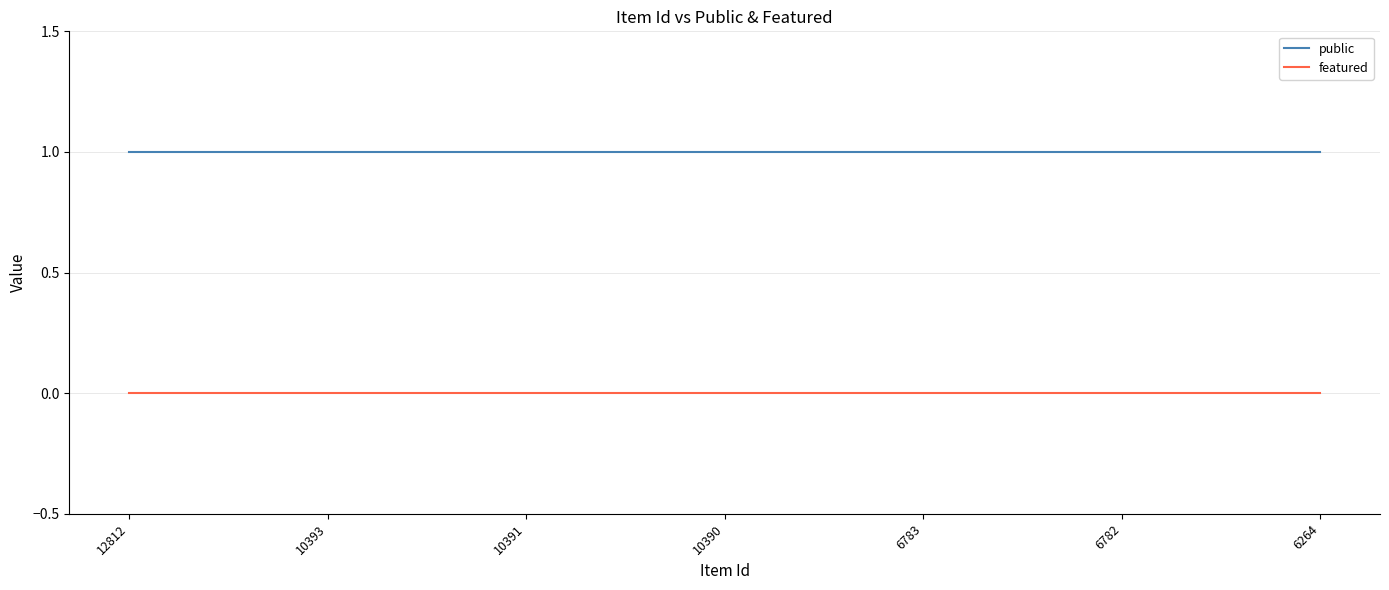

Rank the series at 10393 from lowest to highest value.

featured, public